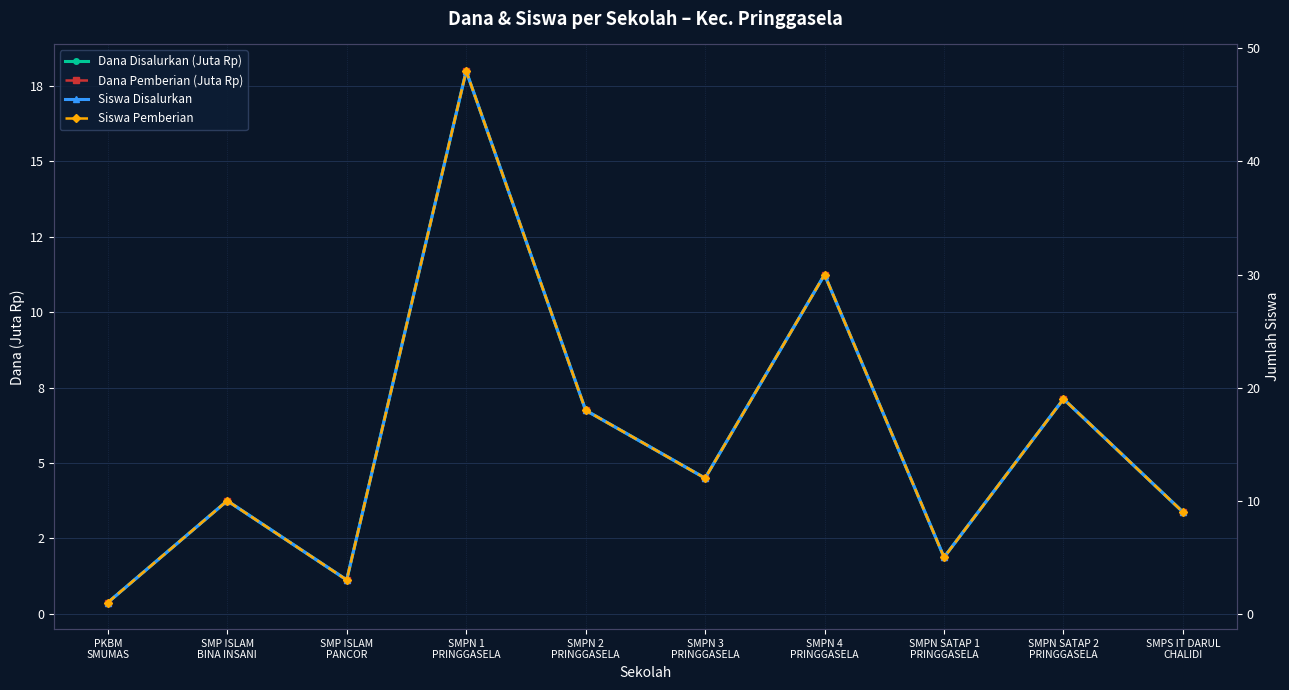

Reading left to right, what are all the values shown in this chart?

Dana Disalurkan (Juta Rp): 0.4	3.8	1.1	18.0	6.8	4.5	11.2	1.9	7.1	3.4
Dana Pemberian (Juta Rp): 0.4	3.8	1.1	18.0	6.8	4.5	11.2	1.9	7.1	3.4
Siswa Disalurkan: 1.0	10.0	3.0	48.0	18.0	12.0	30.0	5.0	19.0	9.0
Siswa Pemberian: 1.0	10.0	3.0	48.0	18.0	12.0	30.0	5.0	19.0	9.0